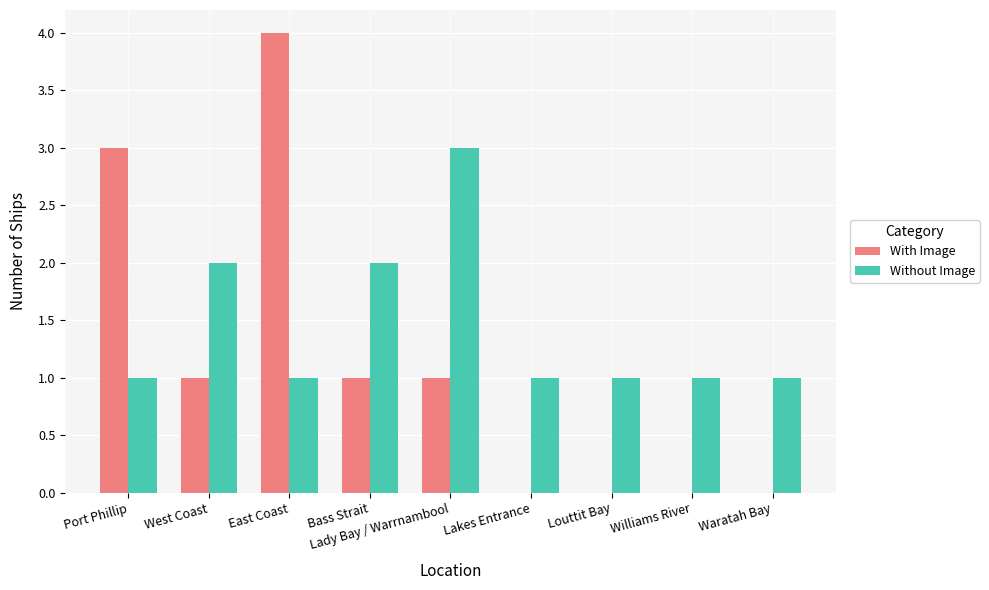

Count the number of categories in the chart.

9